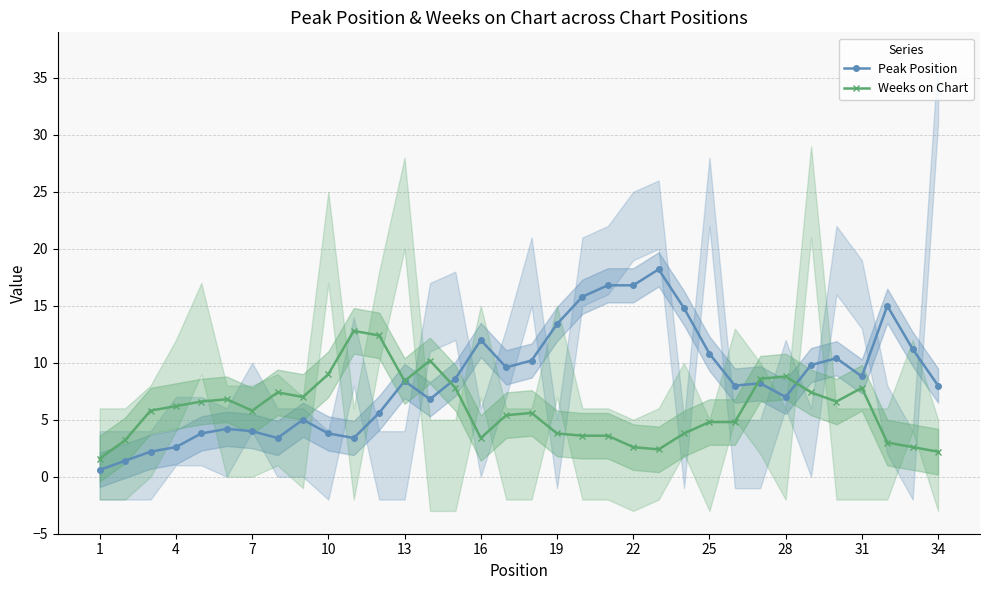

The value of Peak Position at 25 is 5.7. True or false?

False